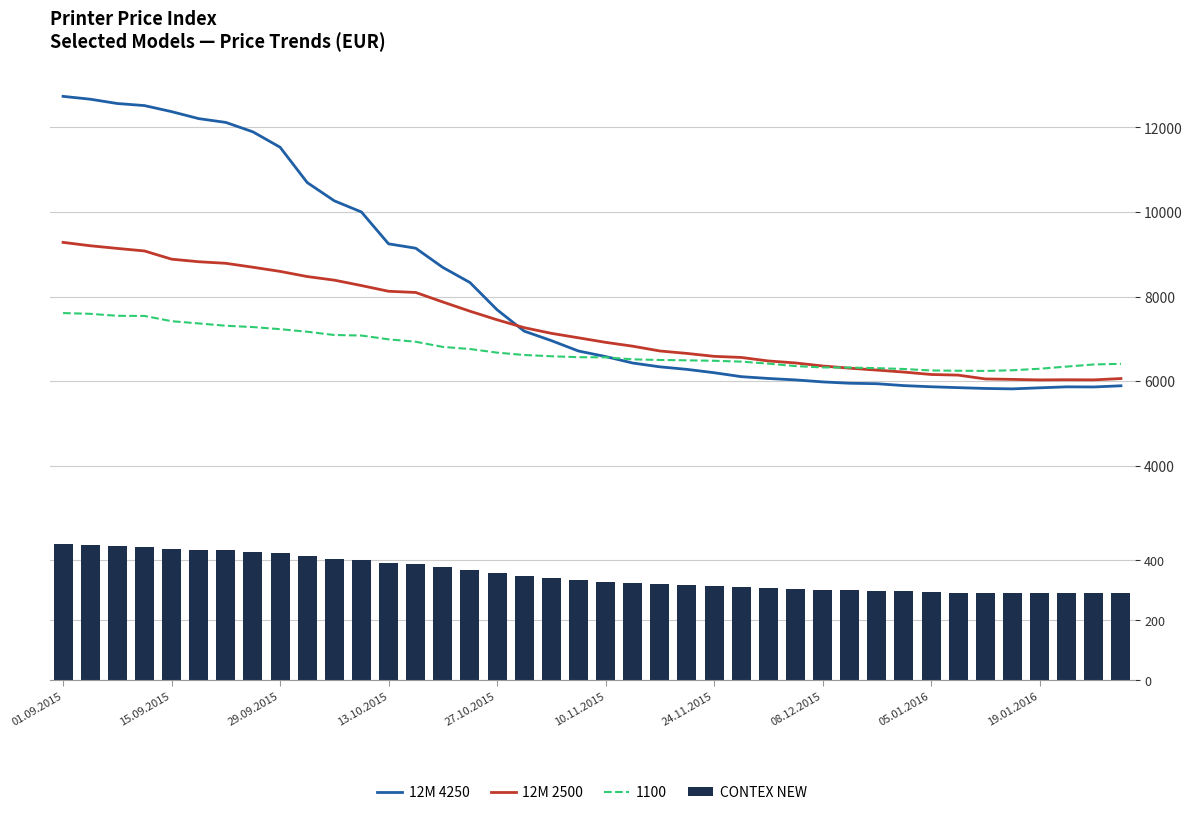

What is the average value of the CONTEX NEW series?

354